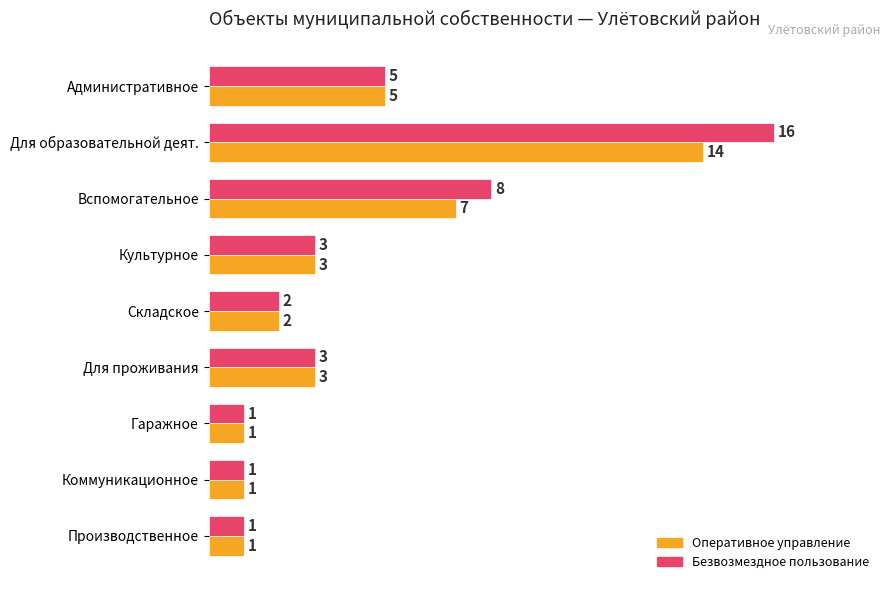

Which label corresponds to the largest value in the chart?

Для образовательной деят.